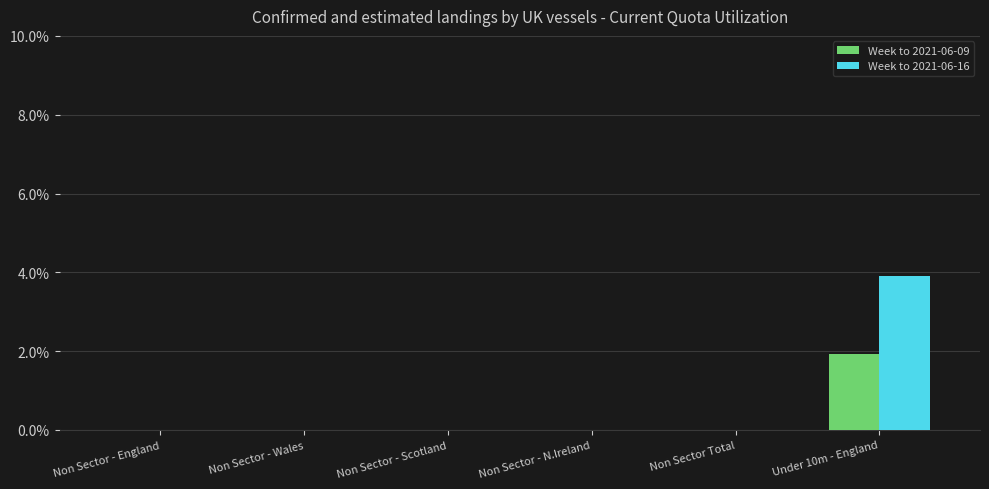

Does the chart contain stacked bars?

No